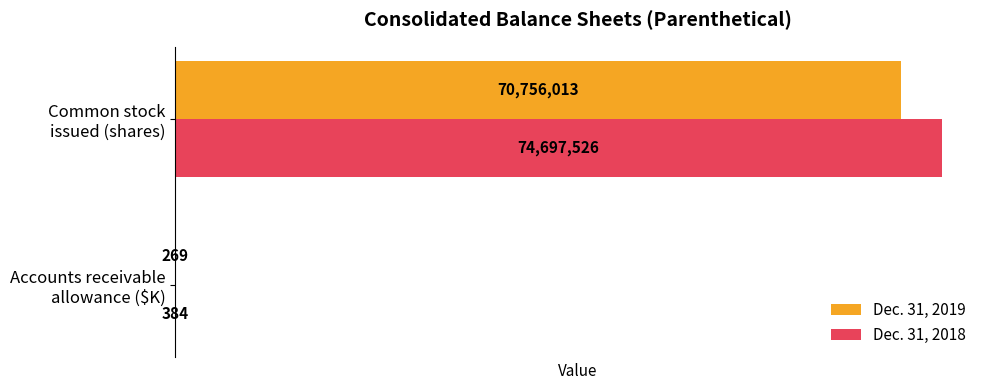

What is the sum of all Dec. 31, 2019 values?

70756282